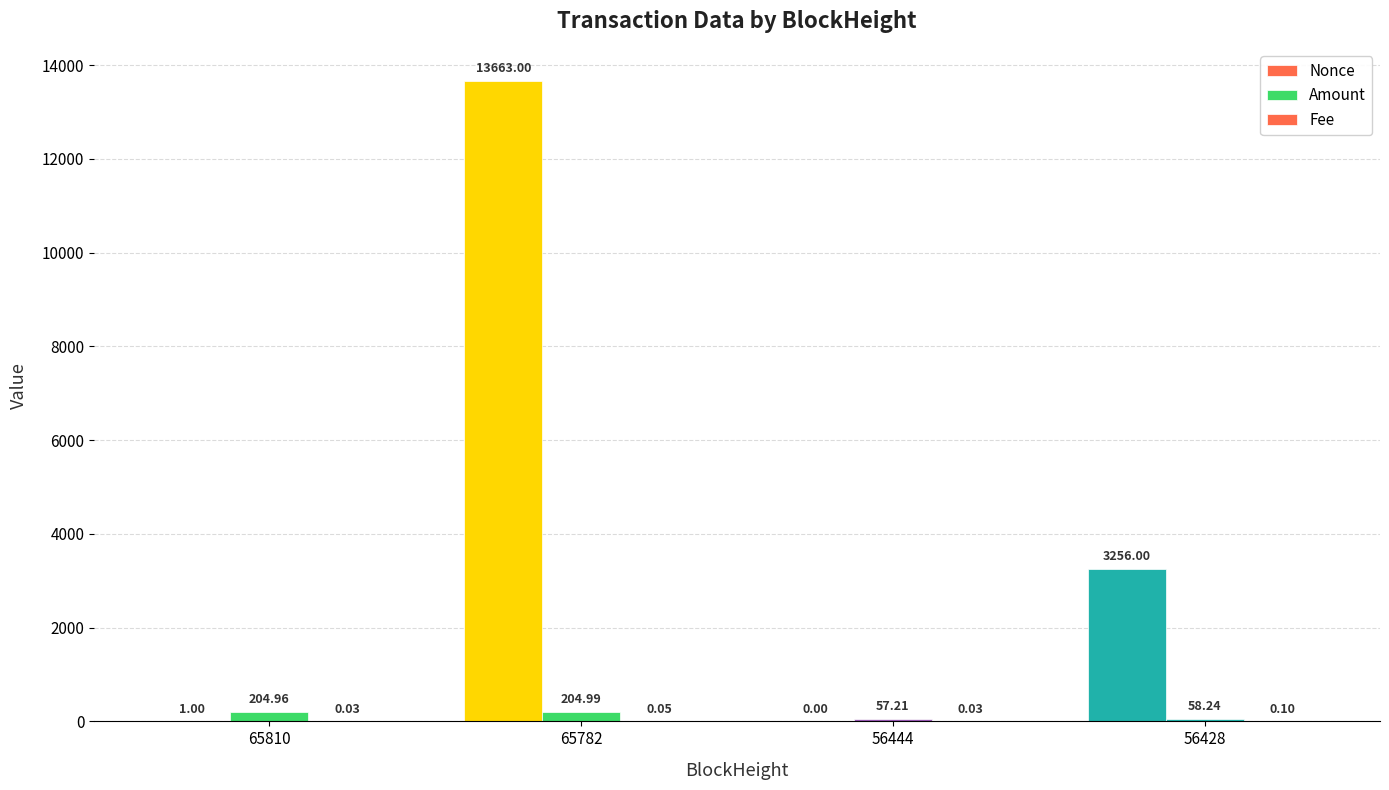

Reading left to right, transcribe all the data shown in this chart.

Nonce: 65810=1.0	65782=13663.0	56444=0.0	56428=3256.0
Amount: 65810=205.0	65782=205.0	56444=57.2	56428=58.2
Fee: 65810=0.0	65782=0.1	56444=0.0	56428=0.1